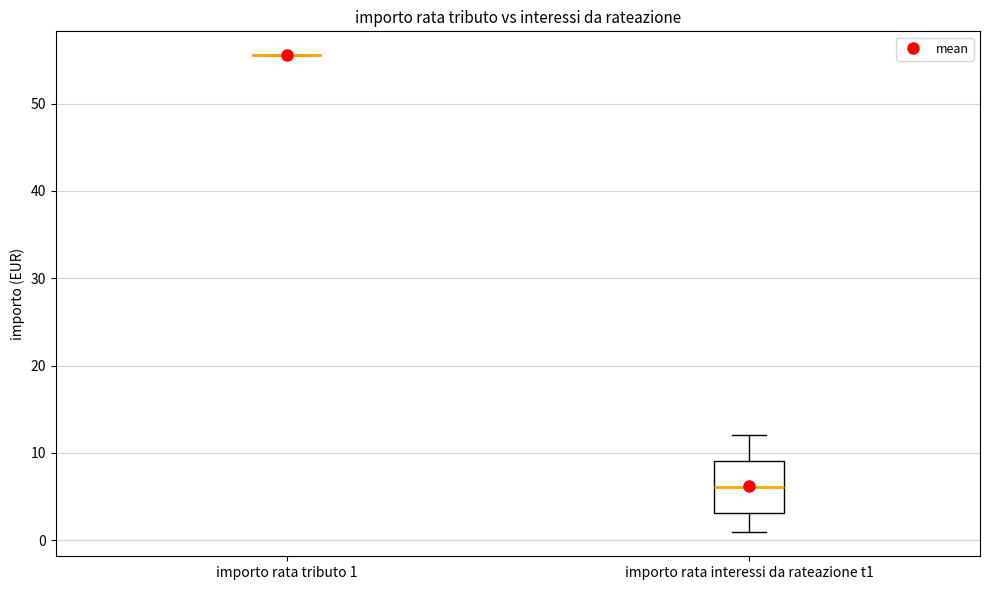

Comparing the boxes themselves (not the whiskers), which one is the tallest?

importo rata interessi da rateazione t1